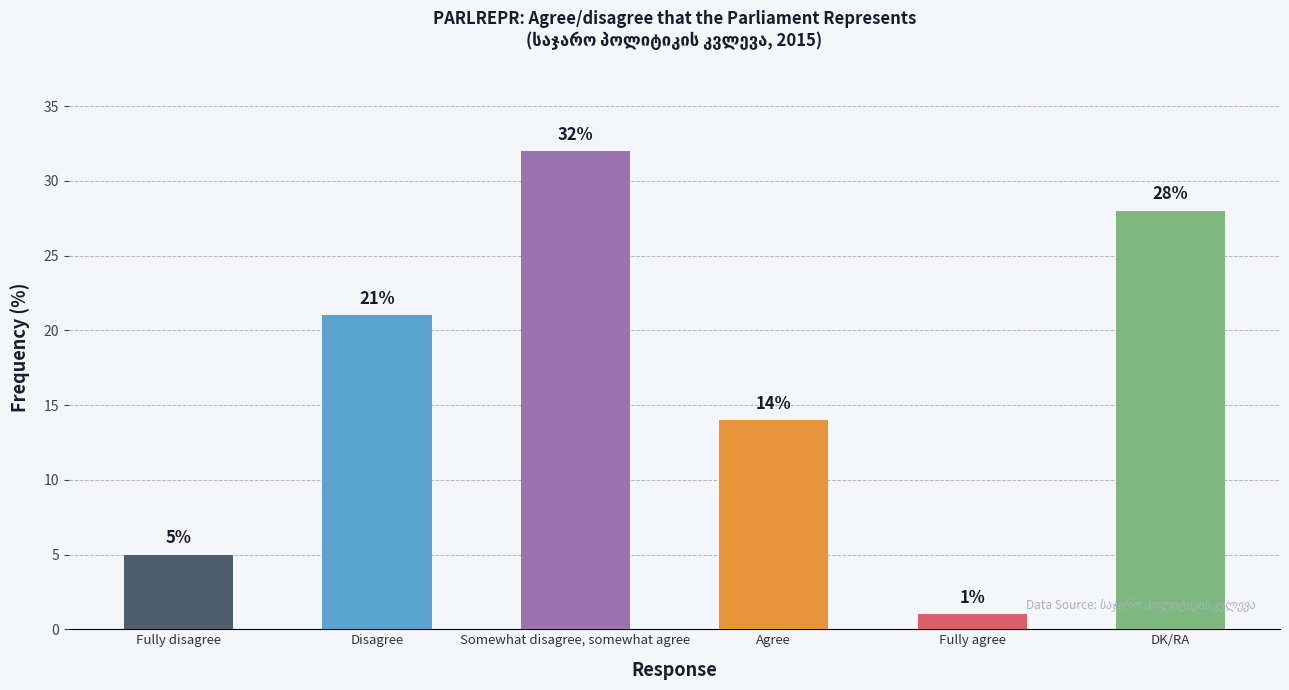

What is the difference between the values at Somewhat disagree, somewhat agree and Fully disagree?

27